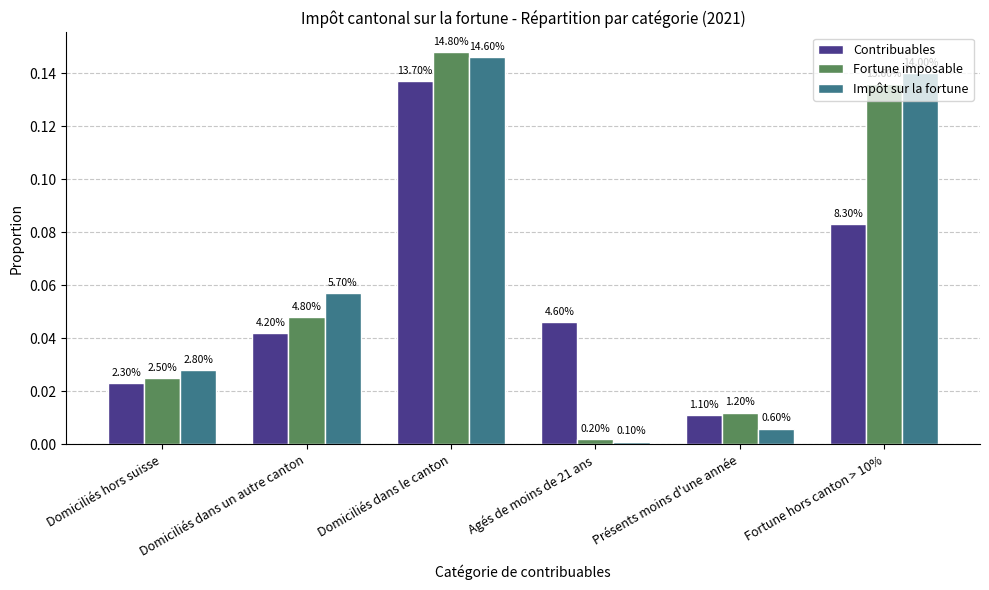

What are all the series names shown in the legend?

Contribuables, Fortune imposable, Impôt sur la fortune